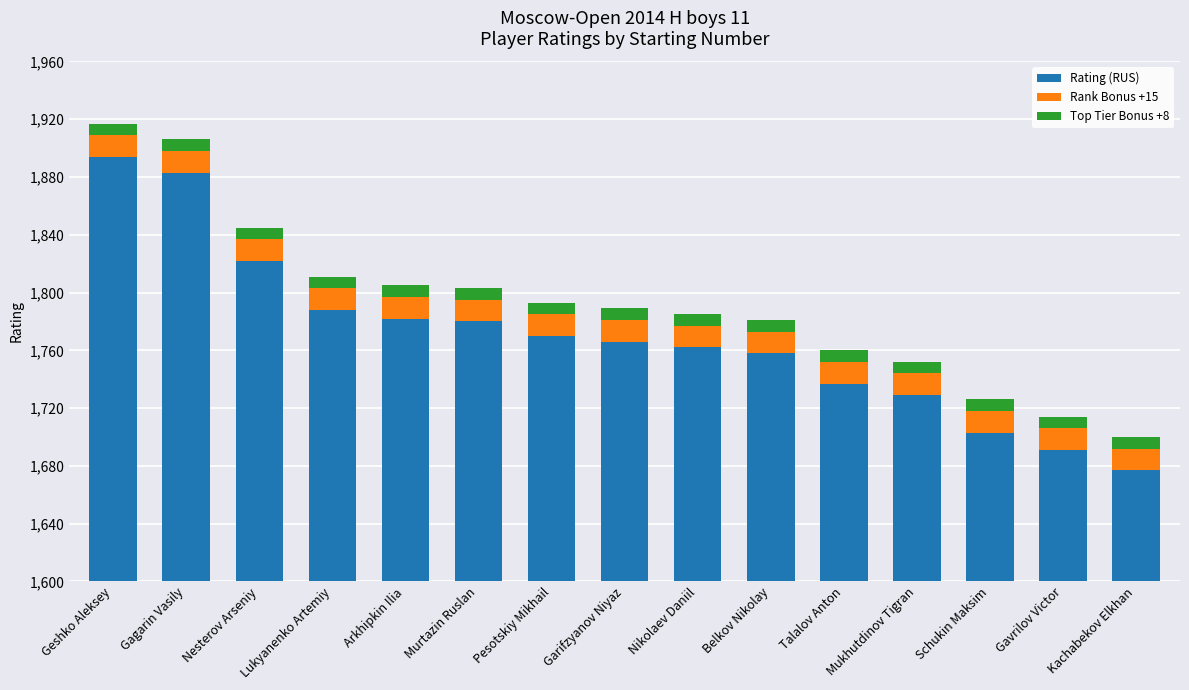

At Mukhutdinov Tigran, list the series in order from largest to smallest.

Rating (RUS), Rank Bonus +15, Top Tier Bonus +8